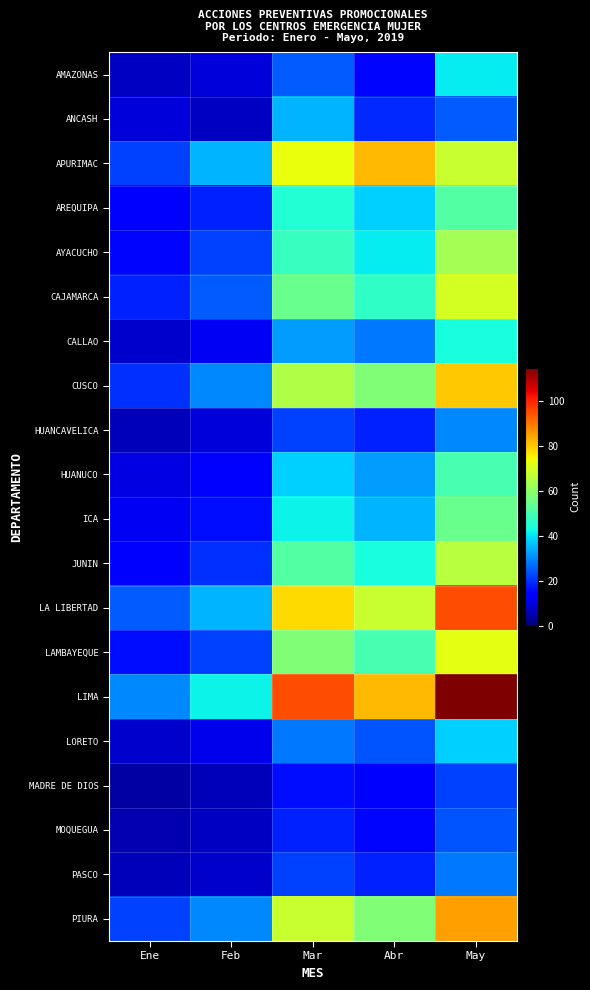

Reading right to left, what are all the values shown in this chart?

AMAZONAS: May=41	Abr=15	Mar=25	Feb=9	Ene=7
ANCASH: May=25	Abr=19	Mar=35	Feb=7	Ene=9
APURIMAC: May=68	Abr=82	Mar=73	Feb=35	Ene=22
AREQUIPA: May=52	Abr=38	Mar=45	Feb=18	Ene=13
AYACUCHO: May=63	Abr=41	Mar=48	Feb=22	Ene=15
CAJAMARCA: May=70	Abr=47	Mar=55	Feb=25	Ene=18
CALLAO: May=44	Abr=28	Mar=32	Feb=12	Ene=8
CUSCO: May=80	Abr=58	Mar=65	Feb=30	Ene=20
HUANCAVELICA: May=30	Abr=18	Mar=22	Feb=9	Ene=6
HUANUCO: May=50	Abr=32	Mar=38	Feb=14	Ene=10
ICA: May=55	Abr=35	Mar=42	Feb=16	Ene=12
JUNIN: May=66	Abr=44	Mar=52	Feb=20	Ene=14
LA LIBERTAD: May=95	Abr=68	Mar=78	Feb=35	Ene=25
LAMBAYEQUE: May=72	Abr=50	Mar=58	Feb=22	Ene=16
LIMA: May=115	Abr=82	Mar=95	Feb=42	Ene=30
LORETO: May=38	Abr=24	Mar=28	Feb=11	Ene=8
MADRE DE DIOS: May=22	Abr=14	Mar=16	Feb=6	Ene=4
MOQUEGUA: May=24	Abr=15	Mar=18	Feb=7	Ene=5
PASCO: May=28	Abr=18	Mar=22	Feb=8	Ene=6
PIURA: May=85	Abr=58	Mar=68	Feb=30	Ene=22